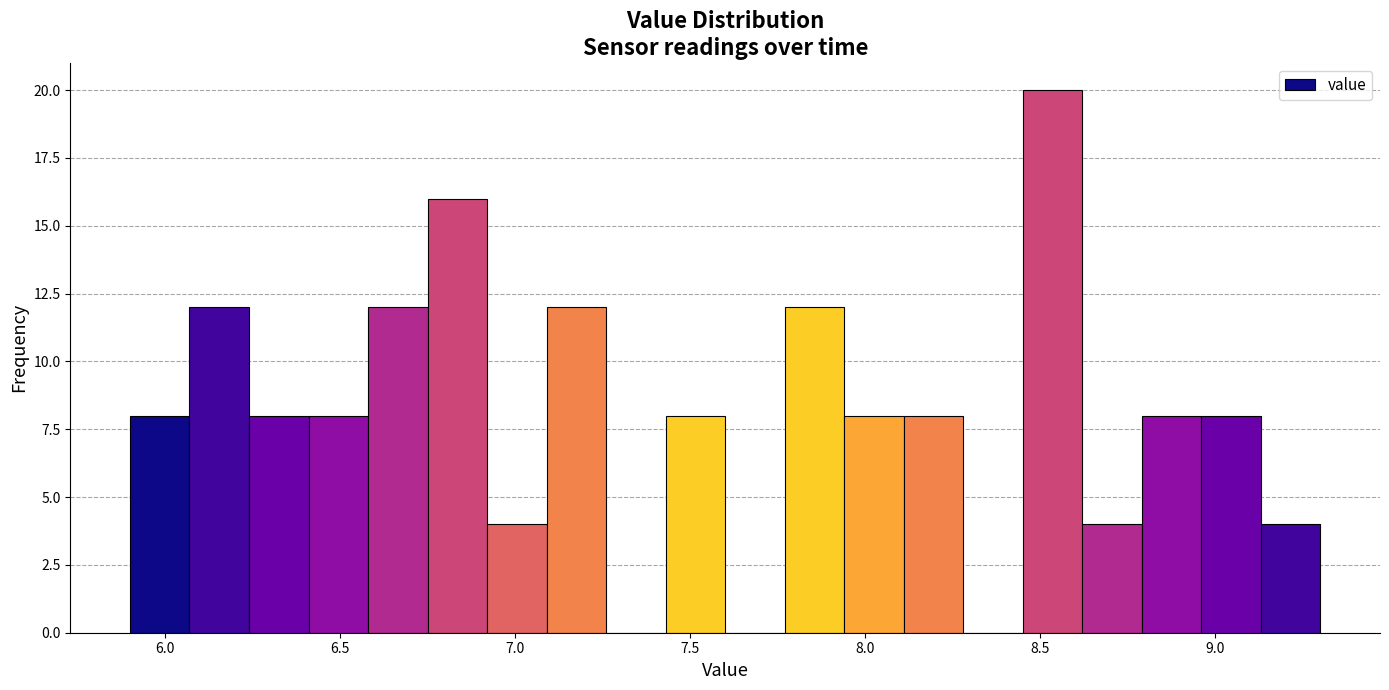

Around what value on the x-axis is the tallest bar? Give the approximate position of its centre, as read against the axis.

8.55